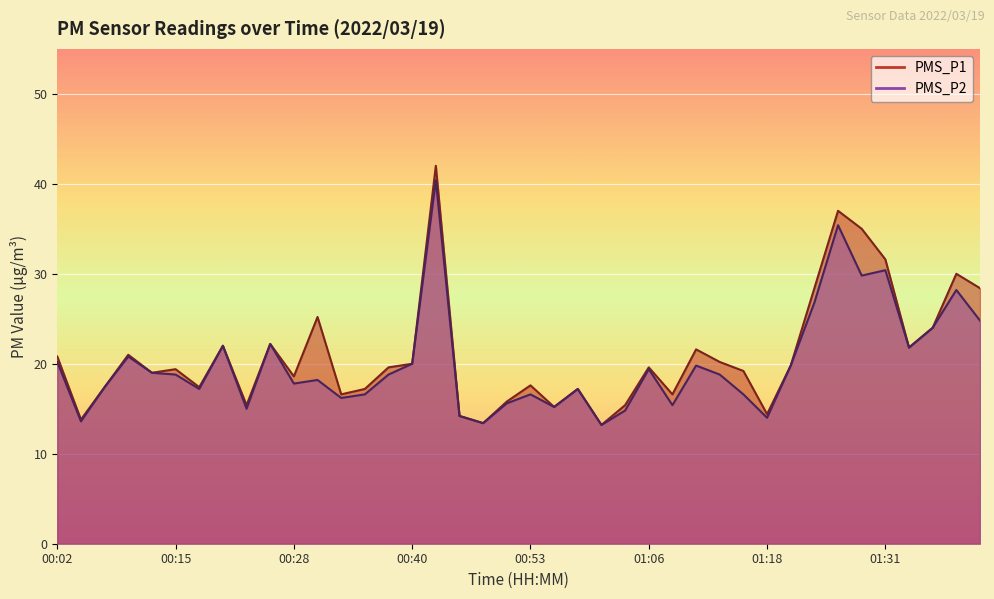

What is the difference between the PMS_P2 values at 00:12 and 01:08?

3.6